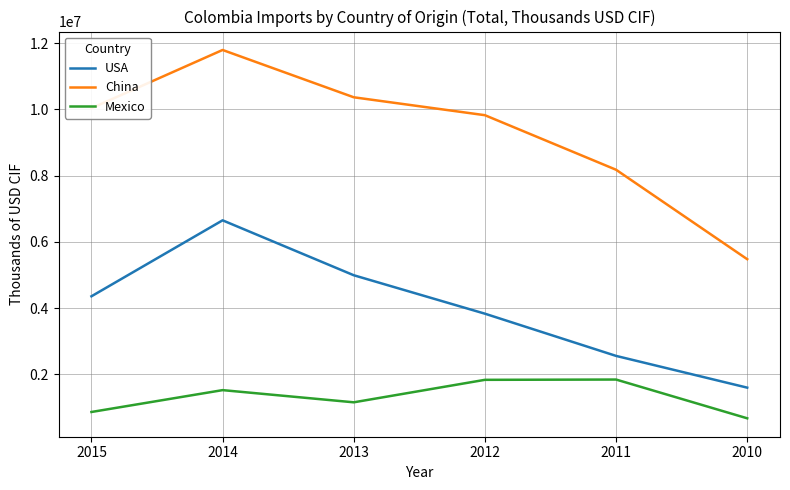

True or false: USA and China cross at least once.

False